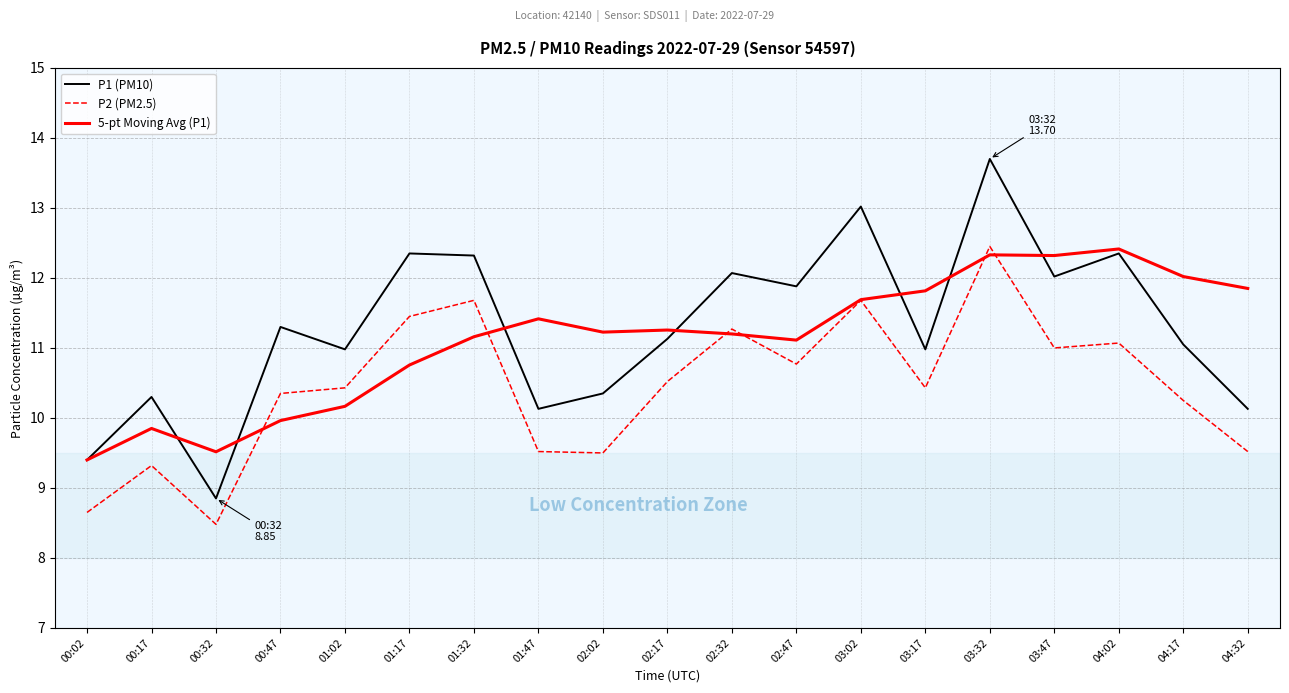

True or false: P1 (PM10) has a value of 5.9 at 04:32.

False